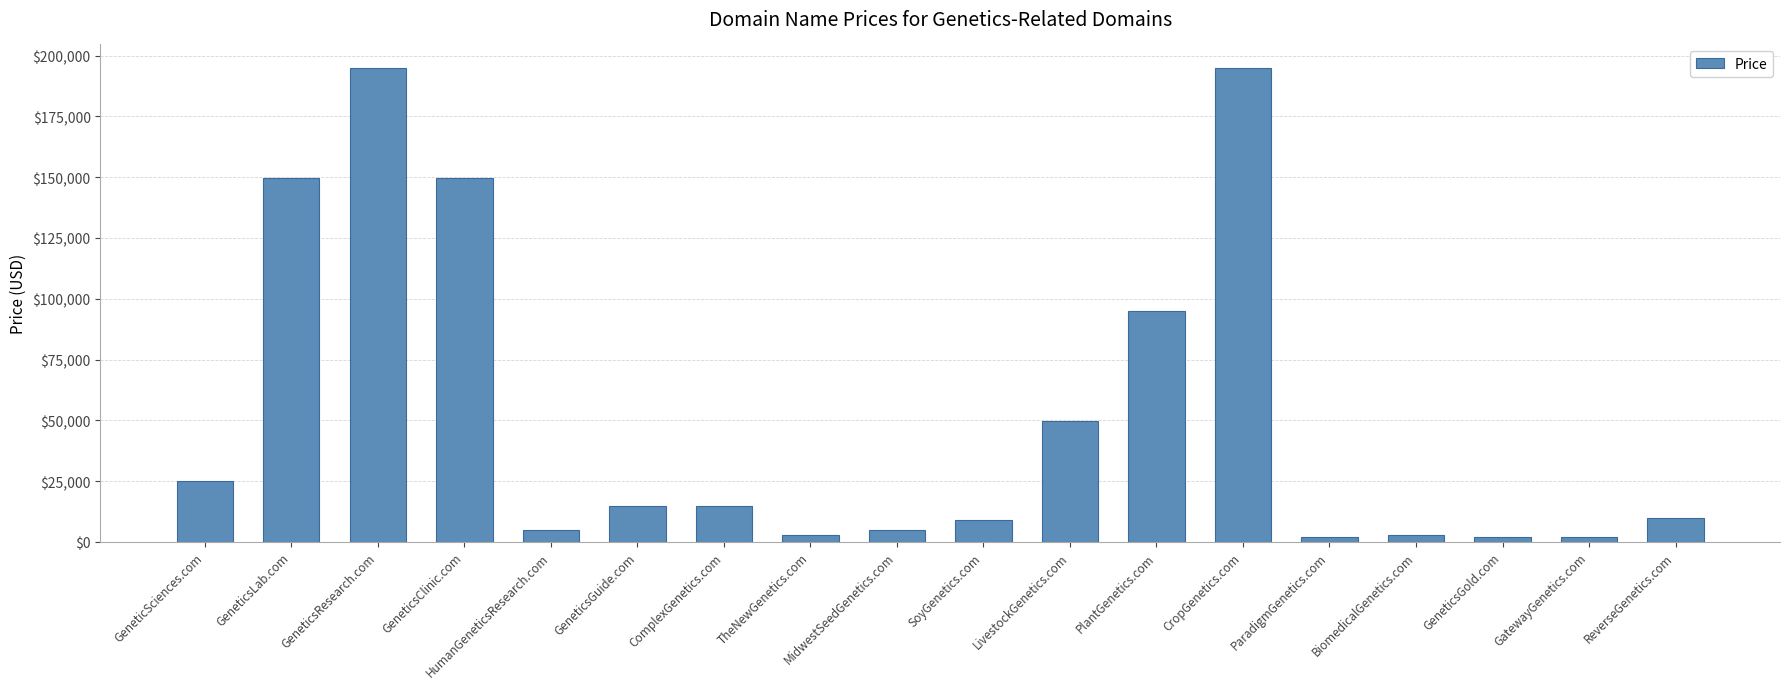

True or false: the data shows 25052 at GeneticsGuide.com.

False